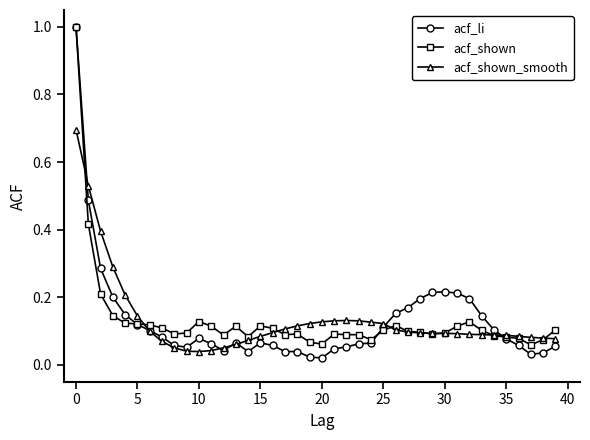

True or false: acf_shown has more than 2 points higher than both neighbors.

True